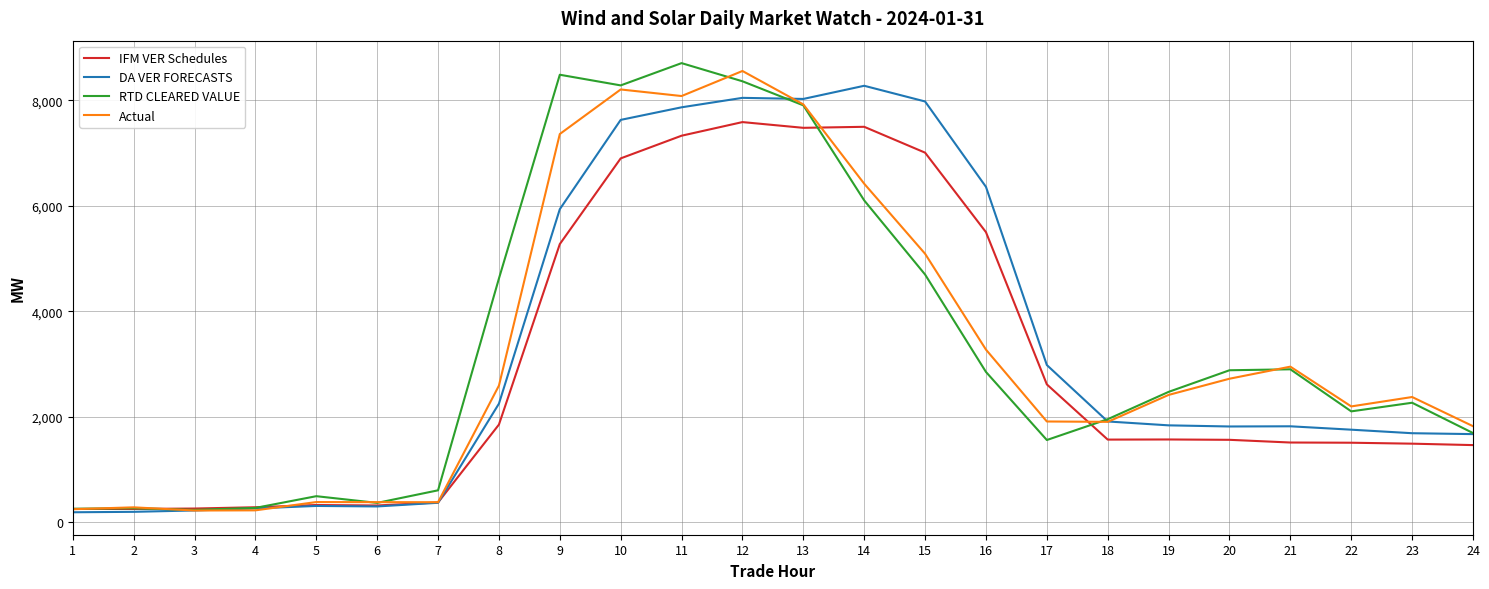

The DA VER FORECASTS series shows 370.5 at 7. True or false?

True